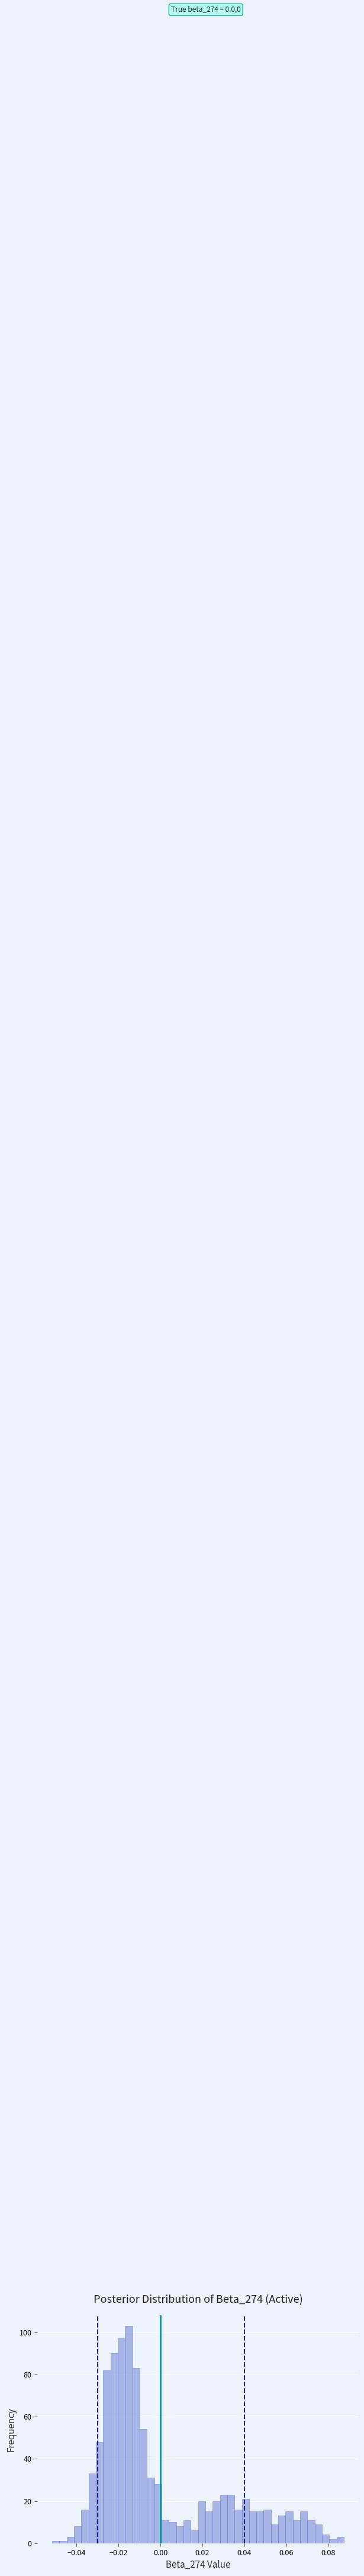

Around what value on the x-axis is the tallest bar? Give the approximate position of its centre, as read against the axis.

-0.016